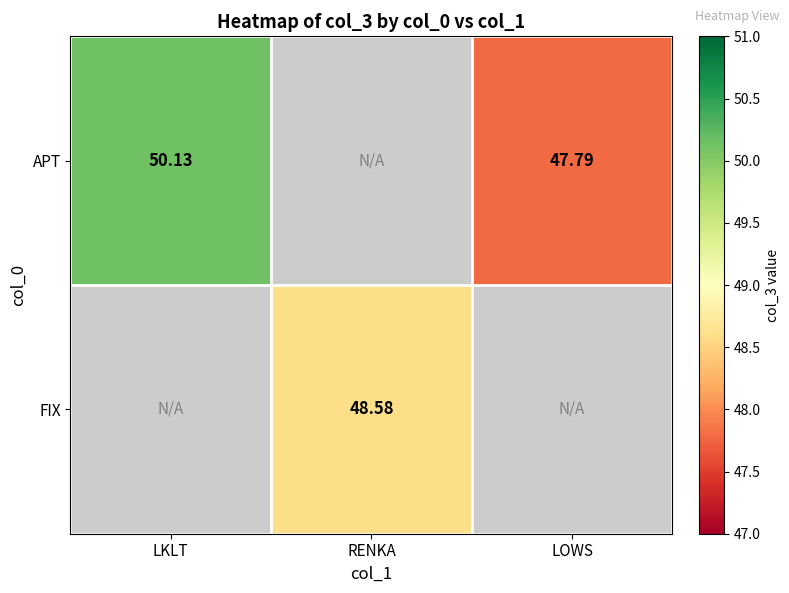

Is the value of APT at RENKA greater than the value of FIX at LKLT?

No